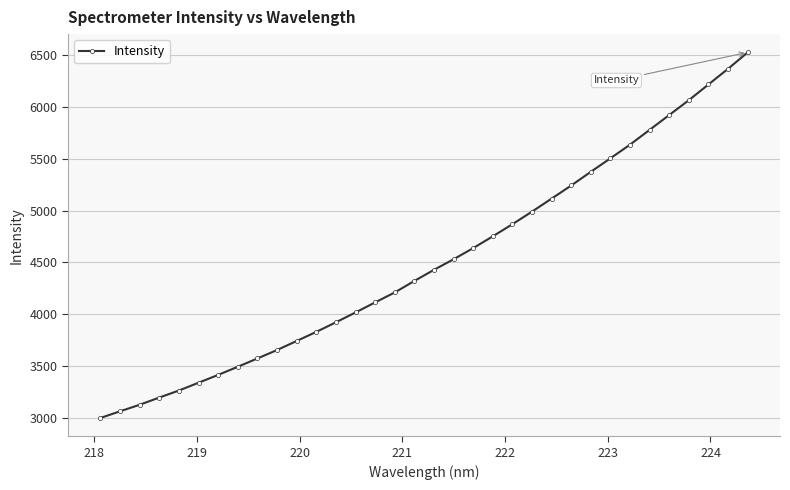

What is the value of the 27th point from the left?

5504.7